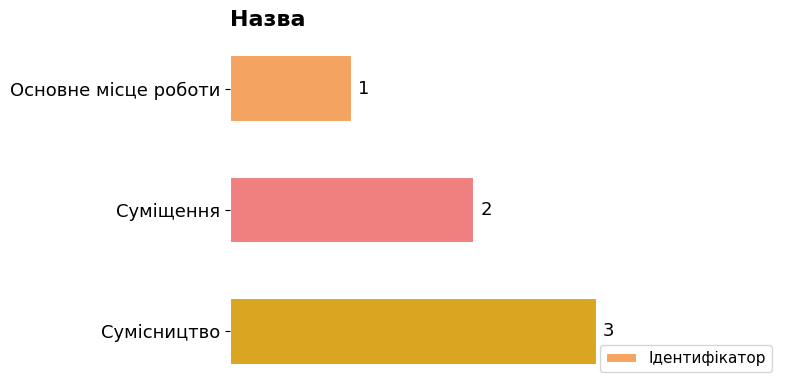

Reading bottom to top, transcribe all the data shown in this chart.

Сумісництво=3	Суміщення=2	Основне місце роботи=1